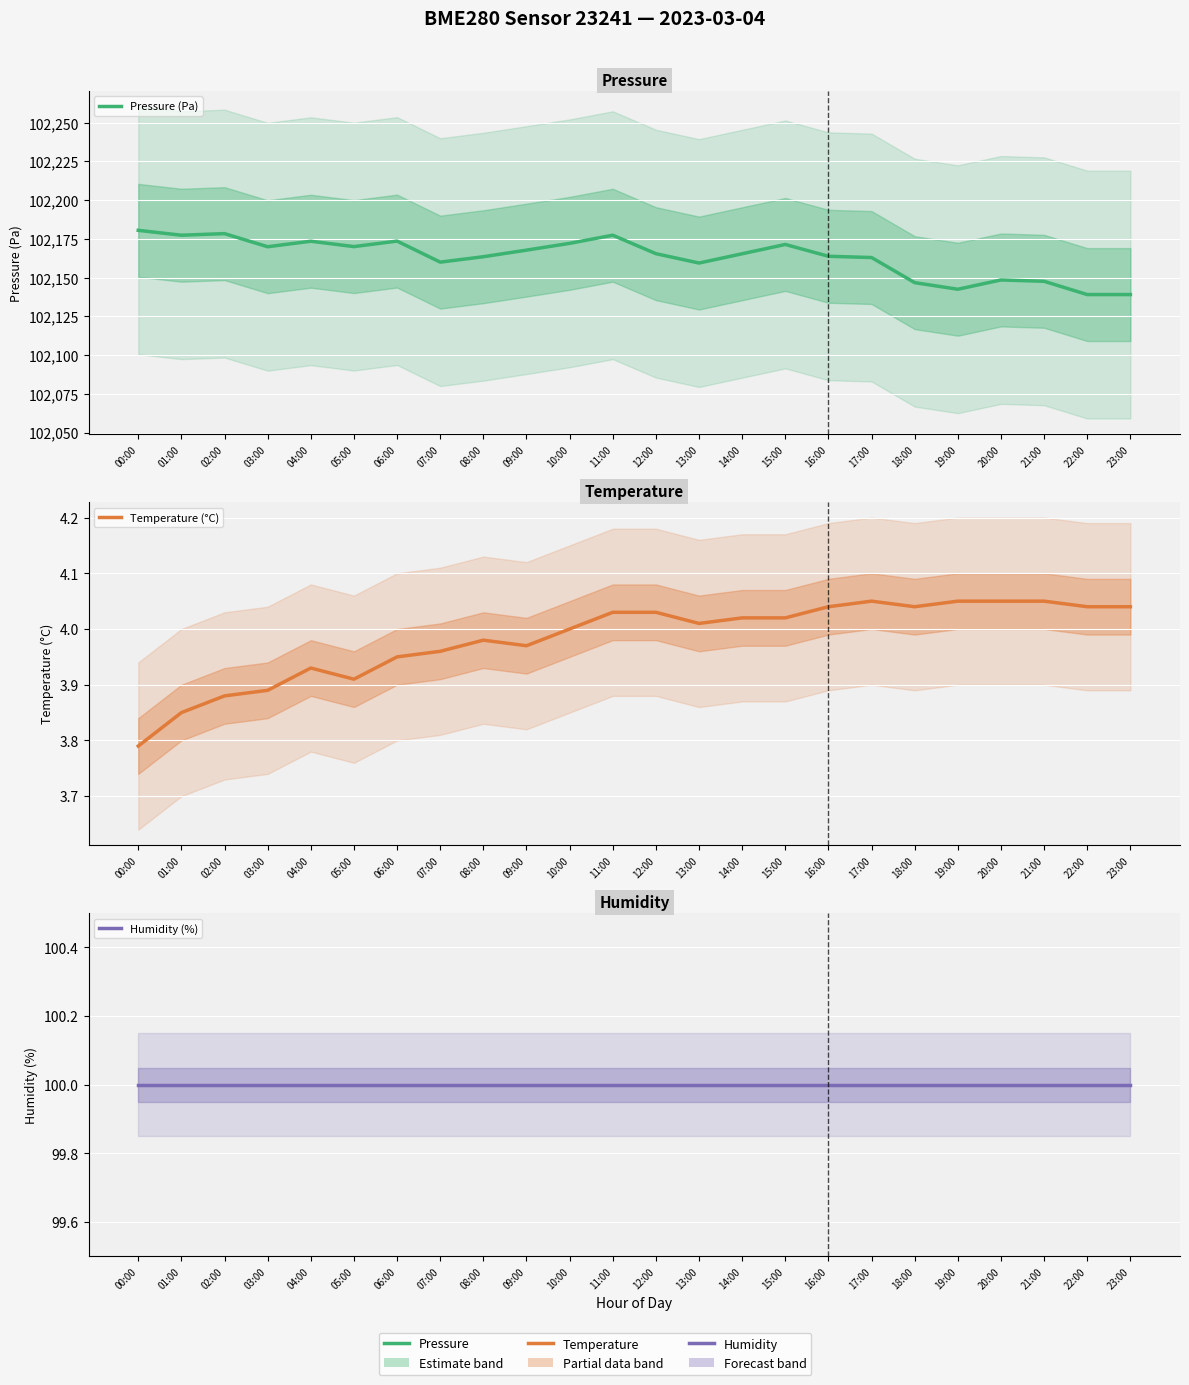

What is the minimum value for Temperature (°C)?

3.8